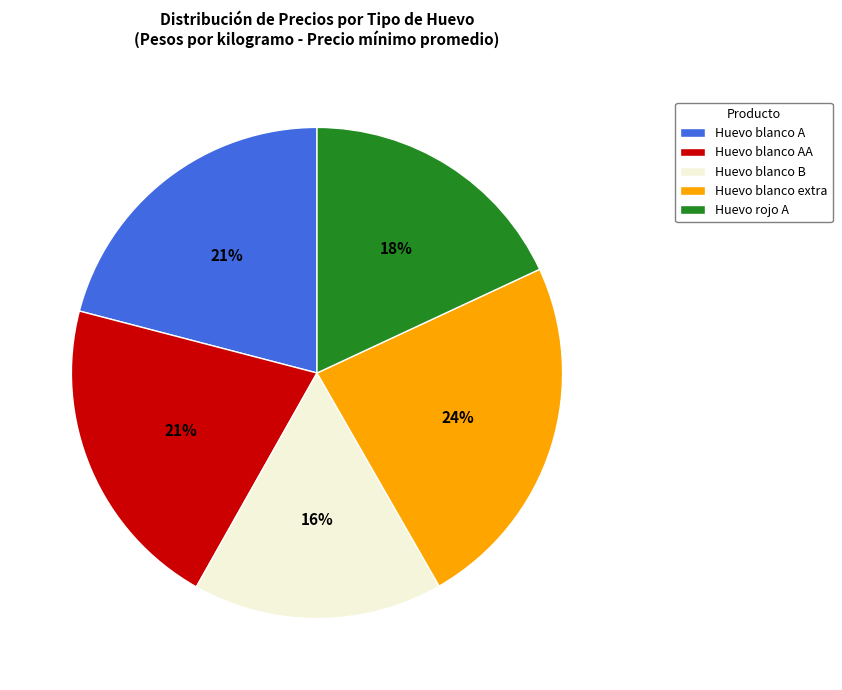

To the nearest percent, what percentage of the pie is Huevo rojo A?

18%